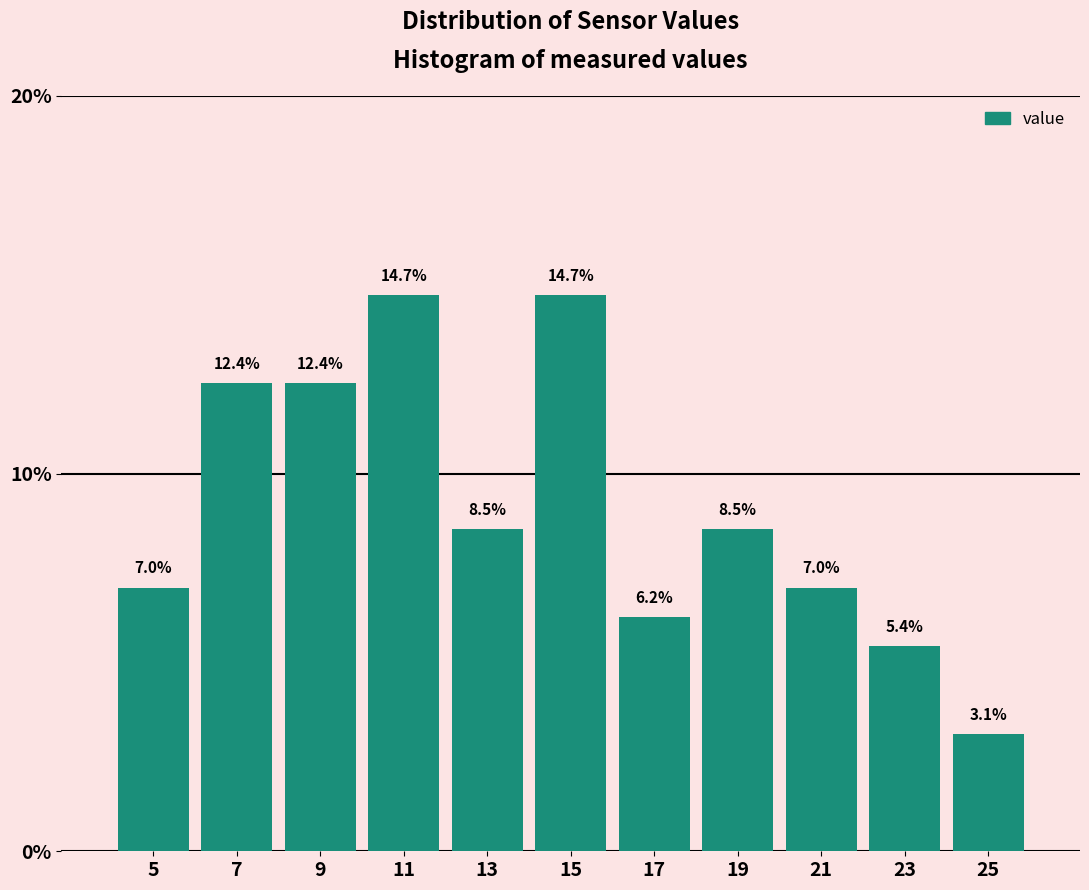

Reading left to right, list every bar in this chart as the range it spans on the x-axis followed by its height.

4 to 6: 7.0
6 to 8: 12.4
8 to 10: 12.4
10 to 12: 14.7
12 to 14: 8.5
14 to 16: 14.7
16 to 18: 6.2
18 to 20: 8.5
20 to 22: 7.0
22 to 24: 5.4
24 to 26: 3.1